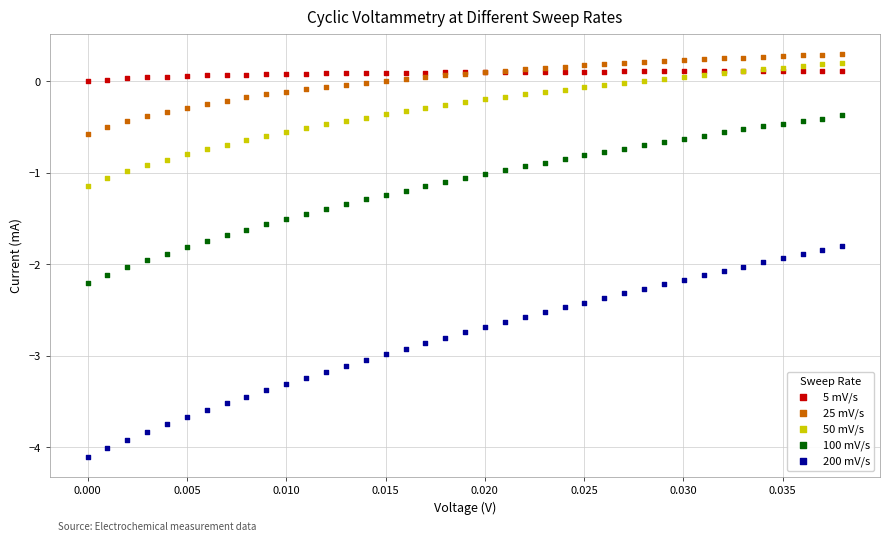

Which series contains the lowest Y value?

200 mV/s